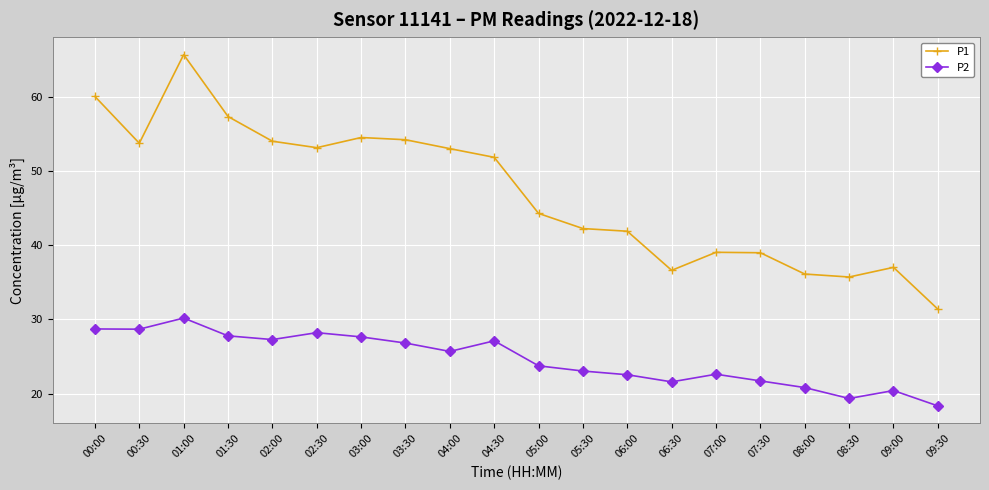

Rank the series by their average value, from lowest to highest.

P2, P1